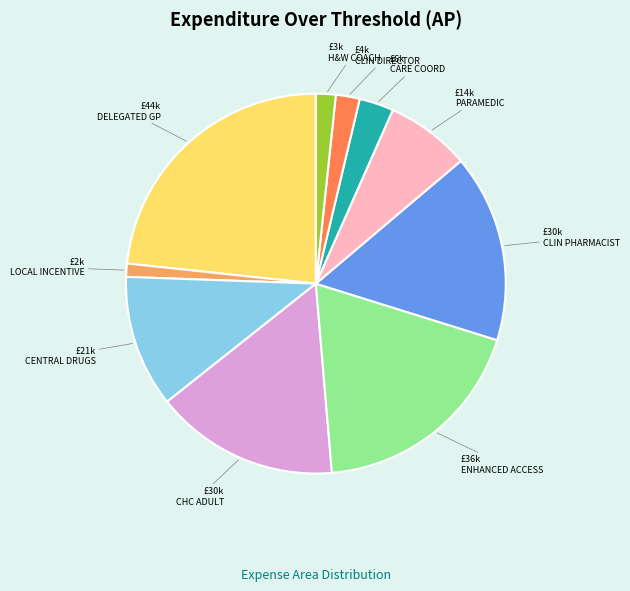

Is there any slice that represents more than half of the pie?

No